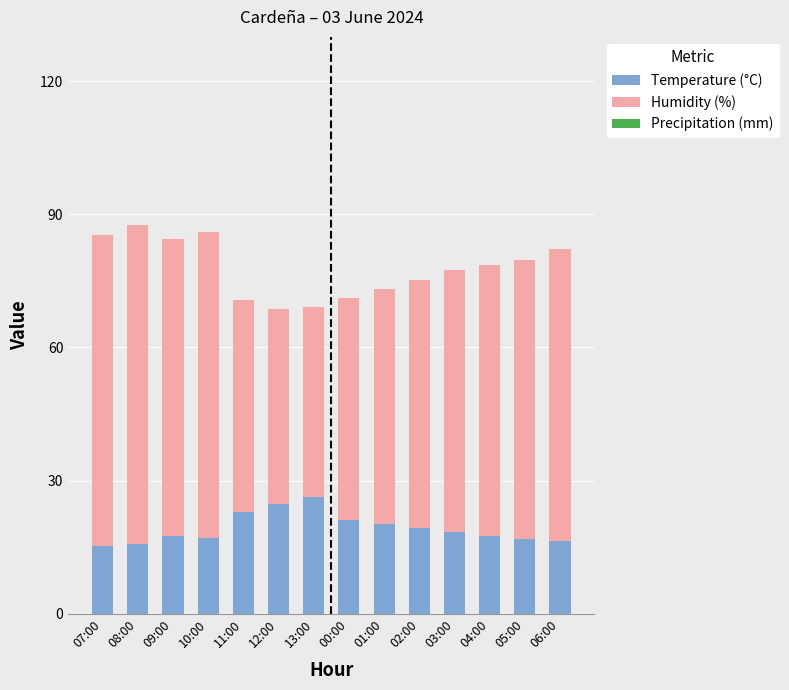

What is the maximum value for Temperature (°C)?

26.2